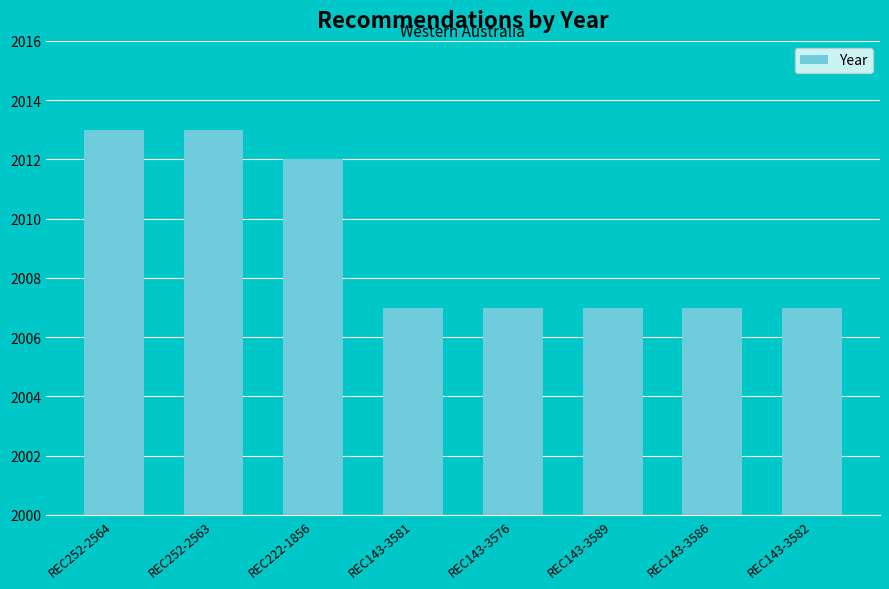

What is the change in value from REC222-1856 to REC143-3589?

-5